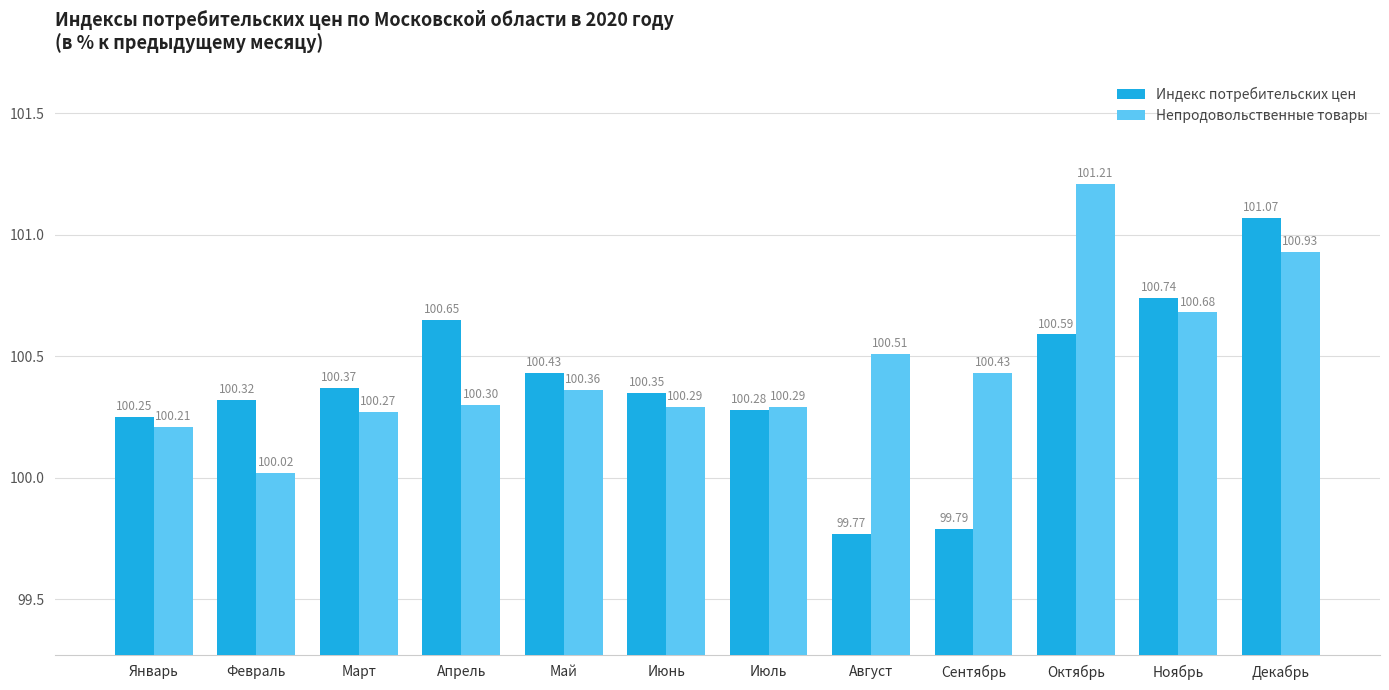

What is the value of the Непродовольственные товары bar at the 10th from the left?

101.2